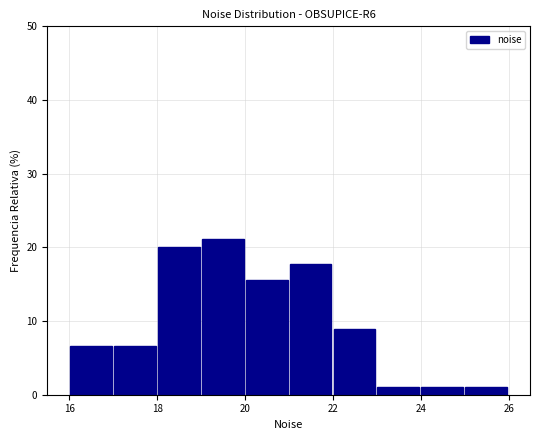

Reading left to right, transcribe this chart: for each bar, give the range it covers on the x-axis and its height. Neither the bar edges nor the heights are printed on the chart, so give them approximately, as read against the axes.

16 to 17: 7
17 to 18: 7
18 to 19: 20
19 to 20: 21
20 to 21: 16
21 to 22: 18
22 to 23: 9
23 to 24: 1
24 to 25: 1
25 to 26: 1